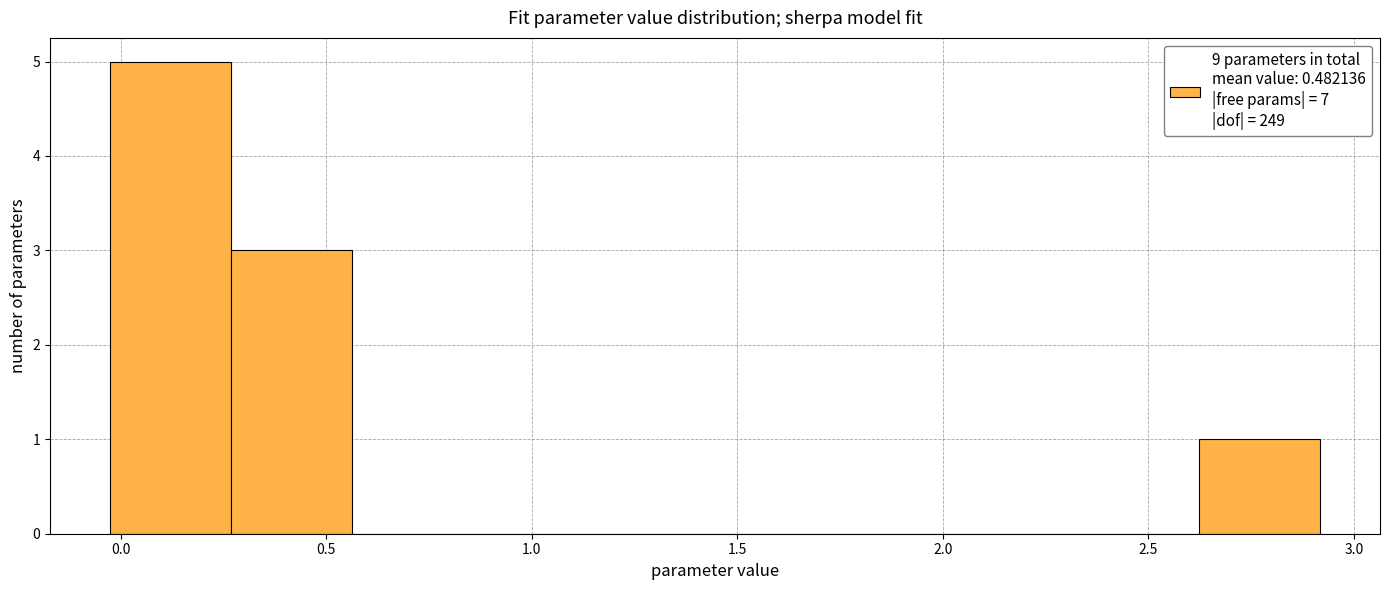

Reading left to right, transcribe this chart: for each bar, give the range it covers on the x-axis and its height. Neither the bar edges nor the heights are printed on the chart, so give them approximately, as read against the axes.

0.00 to 0.25: 5
0.25 to 0.55: 3
0.55 to 0.85: 0
0.85 to 1.15: 0
1.15 to 1.45: 0
1.45 to 1.75: 0
1.75 to 2.05: 0
2.05 to 2.35: 0
2.35 to 2.60: 0
2.60 to 2.90: 1